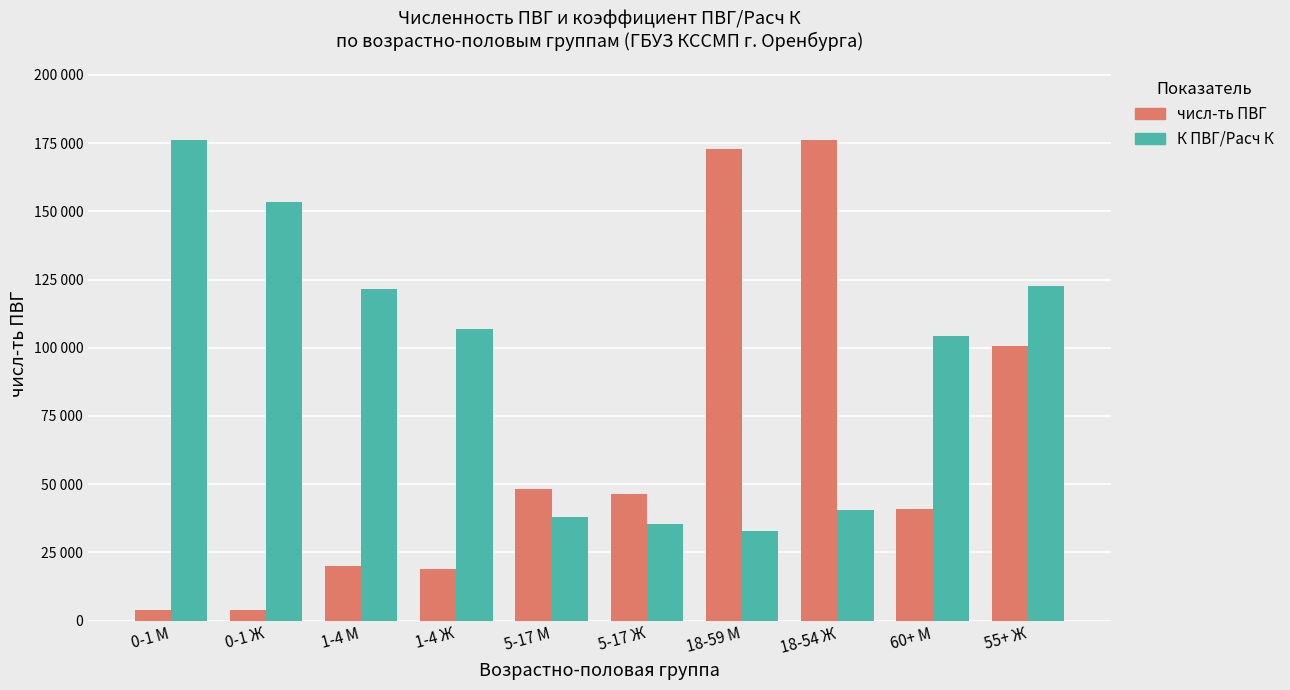

Does the chart contain any negative values?

No